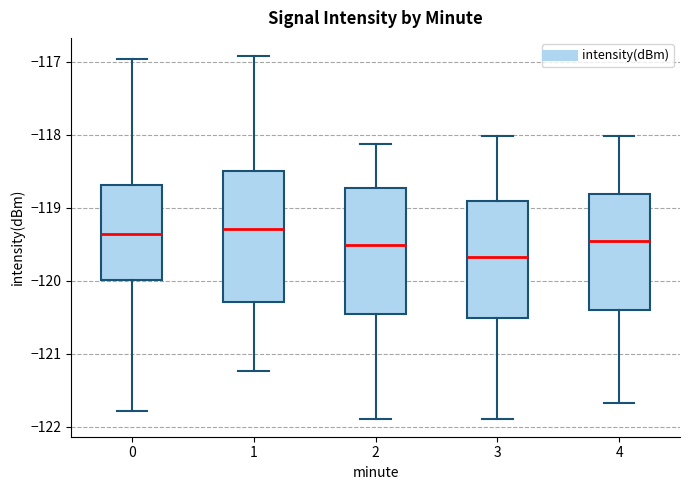

Reading left to right, read every box against the y-axis: the position of its median line, the range the box covers, and the ends of its whiskers. The values are not printed on the chart, so give them approximately, as read against the axis.

0: median -119.4, box -120.0 to -118.7, whiskers -121.8 to -117.0
1: median -119.3, box -120.3 to -118.5, whiskers -121.2 to -116.9
2: median -119.5, box -120.5 to -118.7, whiskers -121.9 to -118.1
3: median -119.7, box -120.5 to -118.9, whiskers -121.9 to -118.0
4: median -119.5, box -120.4 to -118.8, whiskers -121.7 to -118.0